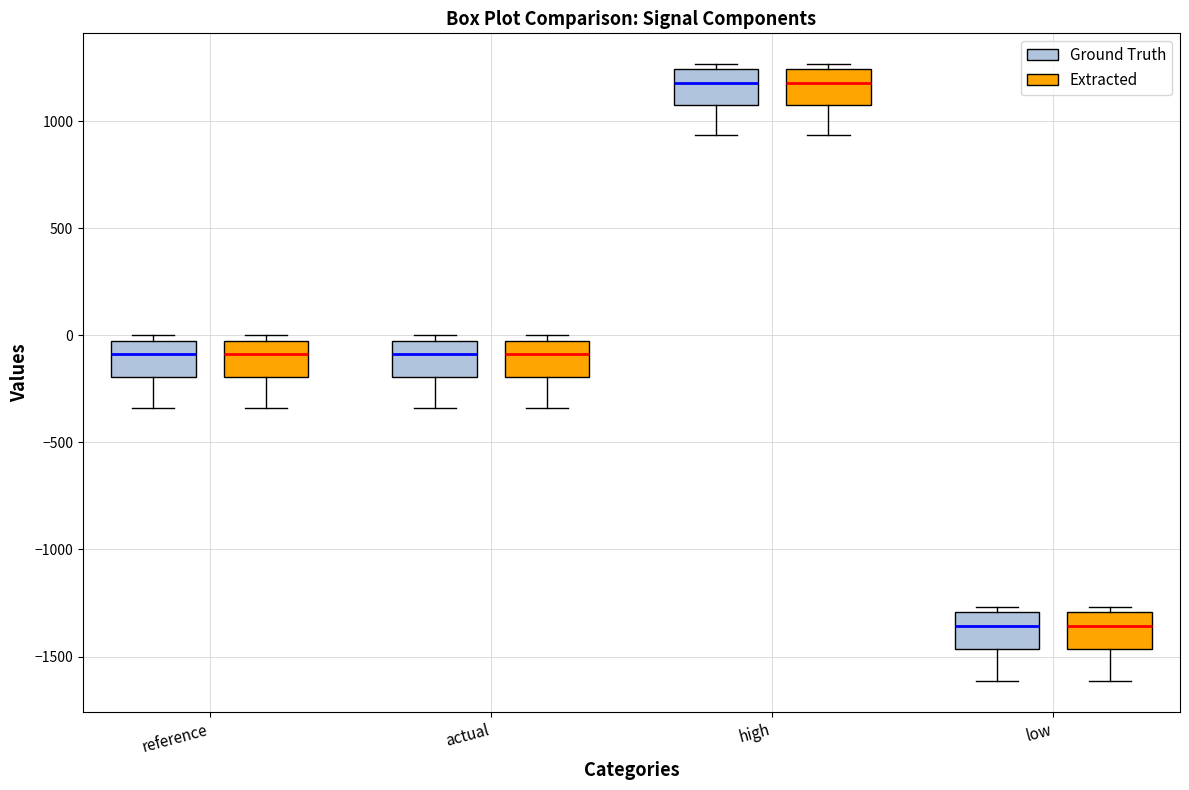

Reading left to right, transcribe this box plot: for each box, give where its median line is, the range the box spans, and where its two whiskers end, as read against the y-axis. The values are not printed on the chart, so give them approximately, as read against the axis.

reference (Ground Truth): median -100, box -200 to -50, whiskers -350 to 0
reference (Extracted): median -100, box -200 to -50, whiskers -350 to 0
actual (Ground Truth): median -100, box -200 to -50, whiskers -350 to 0
actual (Extracted): median -100, box -200 to -50, whiskers -350 to 0
high (Ground Truth): median 1200, box 1100 to 1250, whiskers 950 to 1250 (just above the box's upper edge)
high (Extracted): median 1200, box 1100 to 1250, whiskers 950 to 1250 (just above the box's upper edge)
low (Ground Truth): median -1350, box -1450 to -1300, whiskers -1600 to -1250
low (Extracted): median -1350, box -1450 to -1300, whiskers -1600 to -1250